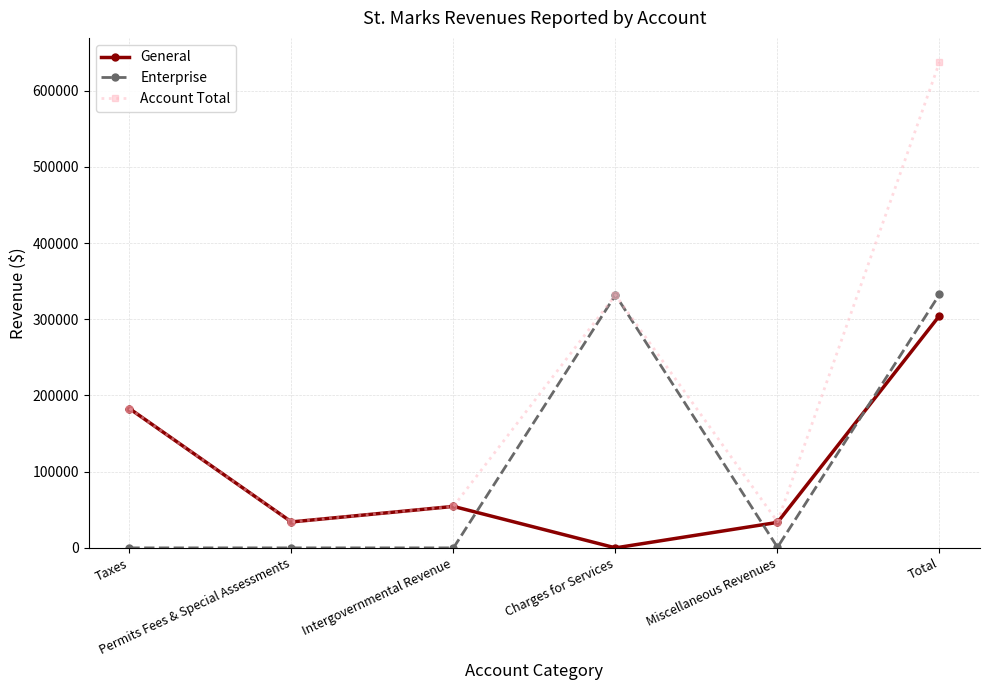

After their last crossing, which series has the higher values: General or Enterprise?

Enterprise